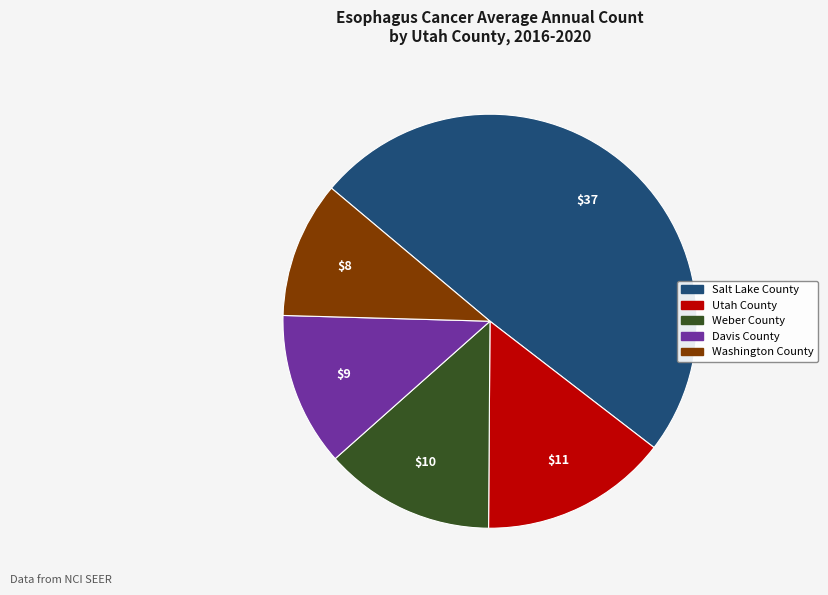

Which has a higher value, Utah County or Salt Lake County?

Salt Lake County